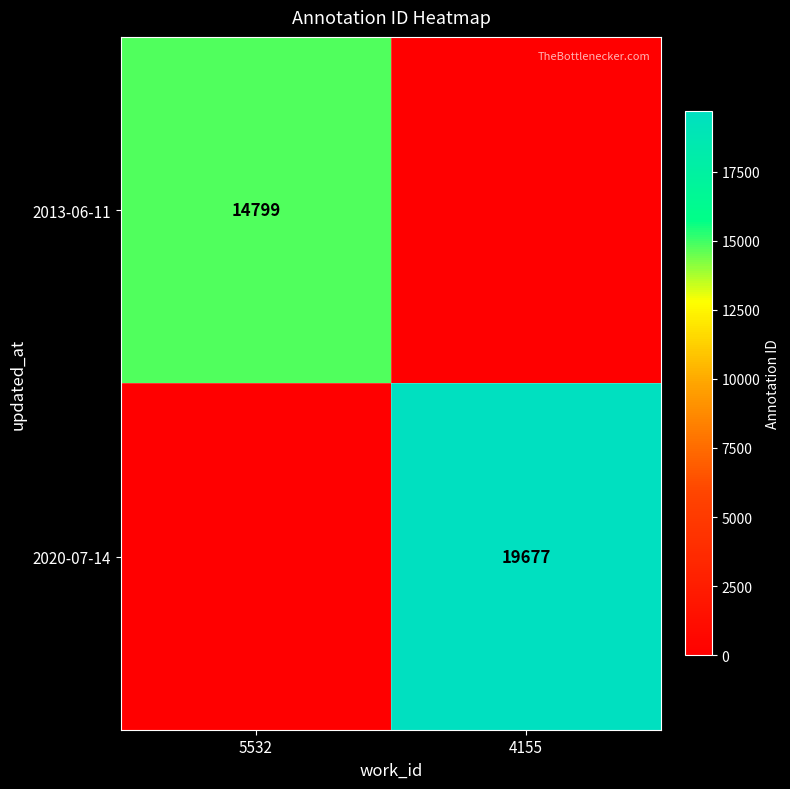

The 2013-06-11 series shows 14799 at 5532. True or false?

True